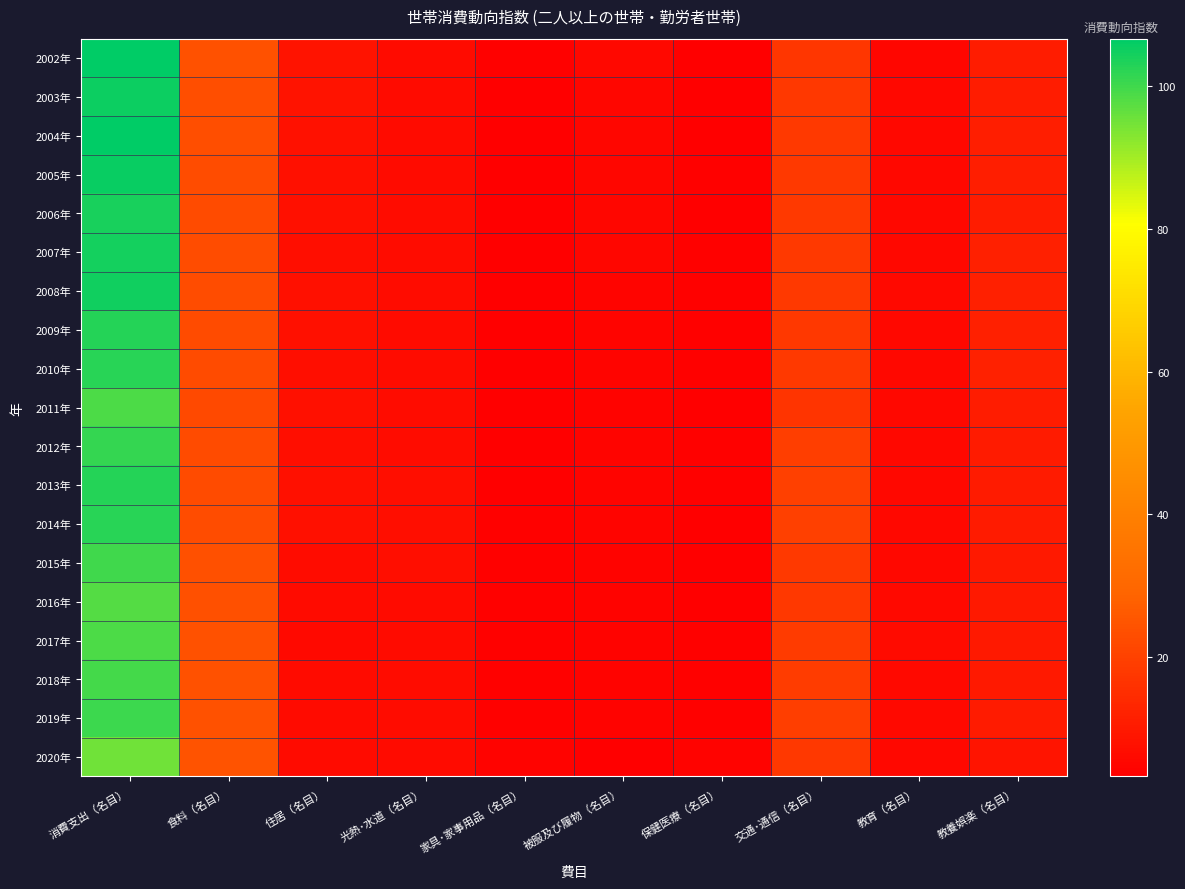

Reading left to right, what are all the values shown in this chart?

2002年: 消費支出（名目）=106.7	食料（名目）=23.9	住居（名目）=8.2	光熱･水道（名目）=6.3	家具･家事用品（名目）=3.7	被服及び履物（名目）=5.4	保健医療（名目）=3.2	交通･通信（名目）=17.2	教育（名目）=5.1	教養娯楽（名目）=10.9
2003年: 消費支出（名目）=105.2	食料（名目）=23.1	住居（名目）=8.2	光熱･水道（名目）=6.2	家具･家事用品（名目）=3.6	被服及び履物（名目）=5.2	保健医療（名目）=3.6	交通･通信（名目）=17.5	教育（名目）=5.3	教養娯楽（名目）=10.7
2004年: 消費支出（名目）=106.4	食料（名目）=23.2	住居（名目）=7.7	光熱･水道（名目）=6.3	家具･家事用品（名目）=3.5	被服及び履物（名目）=5.0	保健医療（名目）=3.5	交通･通信（名目）=17.9	教育（名目）=5.6	教養娯楽（名目）=11.2
2005年: 消費支出（名目）=105.6	食料（名目）=22.9	住居（名目）=7.6	光熱･水道（名目）=6.4	家具･家事用品（名目）=3.5	被服及び履物（名目）=5.0	保健医療（名目）=3.7	交通･通信（名目）=17.8	教育（名目）=5.5	教養娯楽（名目）=11.1
2006年: 消費支出（名目）=103.9	食料（名目）=22.4	住居（名目）=7.4	光熱･水道（名目）=6.6	家具･家事用品（名目）=3.4	被服及び履物（名目）=4.9	保健医療（名目）=3.6	交通･通信（名目）=18.0	教育（名目）=5.5	教養娯楽（名目）=10.9
2007年: 消費支出（名目）=104.3	食料（名目）=22.7	住居（名目）=7.1	光熱･水道（名目）=6.5	家具･家事用品（名目）=3.4	被服及び履物（名目）=4.9	保健医療（名目）=3.7	交通･通信（名目）=17.9	教育（名目）=5.5	教養娯楽（名目）=11.4
2008年: 消費支出（名目）=104.9	食料（名目）=22.9	住居（名目）=7.4	光熱･水道（名目）=6.8	家具･家事用品（名目）=3.6	被服及び履物（名目）=4.8	保健医療（名目）=3.6	交通･通信（名目）=17.9	教育（名目）=5.7	教養娯楽（名目）=11.4
2009年: 消費支出（名目）=102.7	食料（名目）=22.5	住居（名目）=7.4	光熱･水道（名目）=6.5	家具･家事用品（名目）=3.4	被服及び履物（名目）=4.6	保健医療（名目）=3.8	交通･通信（名目）=17.5	教育（名目）=5.6	教養娯楽（名目）=11.5
2010年: 消費支出（名目）=102.6	食料（名目）=22.4	住居（名目）=6.9	光熱･水道（名目）=6.5	家具･家事用品（名目）=3.6	被服及び履物（名目）=4.4	保健医療（名目）=3.7	交通･通信（名目）=18.1	教育（名目）=5.5	教養娯楽（名目）=11.8
2011年: 消費支出（名目）=99.0	食料（名目）=21.9	住居（名目）=7.3	光熱･水道（名目）=6.5	家具･家事用品（名目）=3.5	被服及び履物（名目）=4.3	保健医療（名目）=3.6	交通･通信（名目）=16.8	教育（名目）=5.5	教養娯楽（名目）=10.6
2012年: 消費支出（名目）=101.2	食料（名目）=22.3	住居（名目）=7.0	光熱･水道（名目）=6.8	家具･家事用品（名目）=3.6	被服及び履物（名目）=4.5	保健医療（名目）=3.7	交通･通信（名目）=19.1	教育（名目）=5.4	教養娯楽（名目）=10.3
2013年: 消費支出（名目）=103.0	食料（名目）=22.6	住居（名目）=7.3	光熱･水道（名目）=6.9	家具･家事用品（名目）=3.6	被服及び履物（名目）=4.6	保健医療（名目）=3.6	交通･通信（名目）=19.6	教育（名目）=5.6	教養娯楽（名目）=10.3
2014年: 消費支出（名目）=102.4	食料（名目）=22.8	住居（名目）=7.3	光熱･水道（名目）=7.0	家具･家事用品（名目）=3.7	被服及び履物（名目）=4.5	保健医療（名目）=3.6	交通･通信（名目）=19.4	教育（名目）=5.5	教養娯楽（名目）=10.3
2015年: 消費支出（名目）=100.0	食料（名目）=23.8	住居（名目）=6.5	光熱･水道（名目）=6.9	家具･家事用品（名目）=3.7	被服及び履物（名目）=4.4	保健医療（名目）=3.5	交通･通信（名目）=18.0	教育（名目）=5.5	教養娯楽（名目）=10.0
2016年: 消費支出（名目）=98.2	食料（名目）=23.8	住居（名目）=6.3	光熱･水道（名目）=6.2	家具･家事用品（名目）=3.7	被服及び履物（名目）=4.3	保健医療（名目）=3.6	交通･通信（名目）=17.5	教育（名目）=5.9	教養娯楽（名目）=9.7
2017年: 消費支出（名目）=98.9	食料（名目）=23.9	住居（名目）=5.9	光熱･水道（名目）=6.4	家具･家事用品（名目）=3.7	被服及び履物（名目）=4.3	保健医療（名目）=3.7	交通･通信（名目）=18.5	教育（名目）=6.1	教養娯楽（名目）=9.9
2018年: 消費支出（名目）=99.6	食料（名目）=24.0	住居（名目）=6.3	光熱･水道（名目）=6.5	家具･家事用品（名目）=3.8	被服及び履物（名目）=4.2	保健医療（名目）=3.8	交通･通信（名目）=19.0	教育（名目）=6.1	教養娯楽（名目）=9.8
2019年: 消費支出（名目）=100.6	食料（名目）=24.1	住居（名目）=6.3	光熱･水道（名目）=6.5	家具･家事用品（名目）=4.0	被服及び履物（名目）=4.1	保健医療（名目）=3.9	交通･通信（名目）=19.1	教育（名目）=6.1	教養娯楽（名目）=10.3
2020年: 消費支出（名目）=95.3	食料（名目）=24.4	住居（名目）=6.1	光熱･水道（名目）=6.4	家具･家事用品（名目）=4.4	被服及び履物（名目）=3.4	保健医療（名目）=4.1	交通･通信（名目）=17.5	教育（名目）=5.6	教養娯楽（名目）=8.6